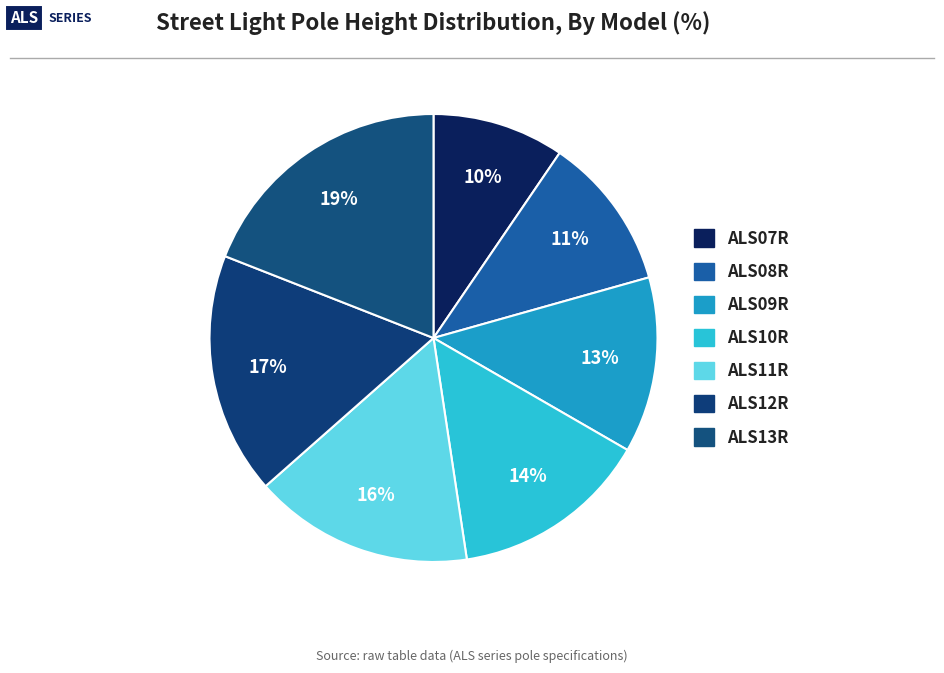

How many segments does this pie chart have?

7